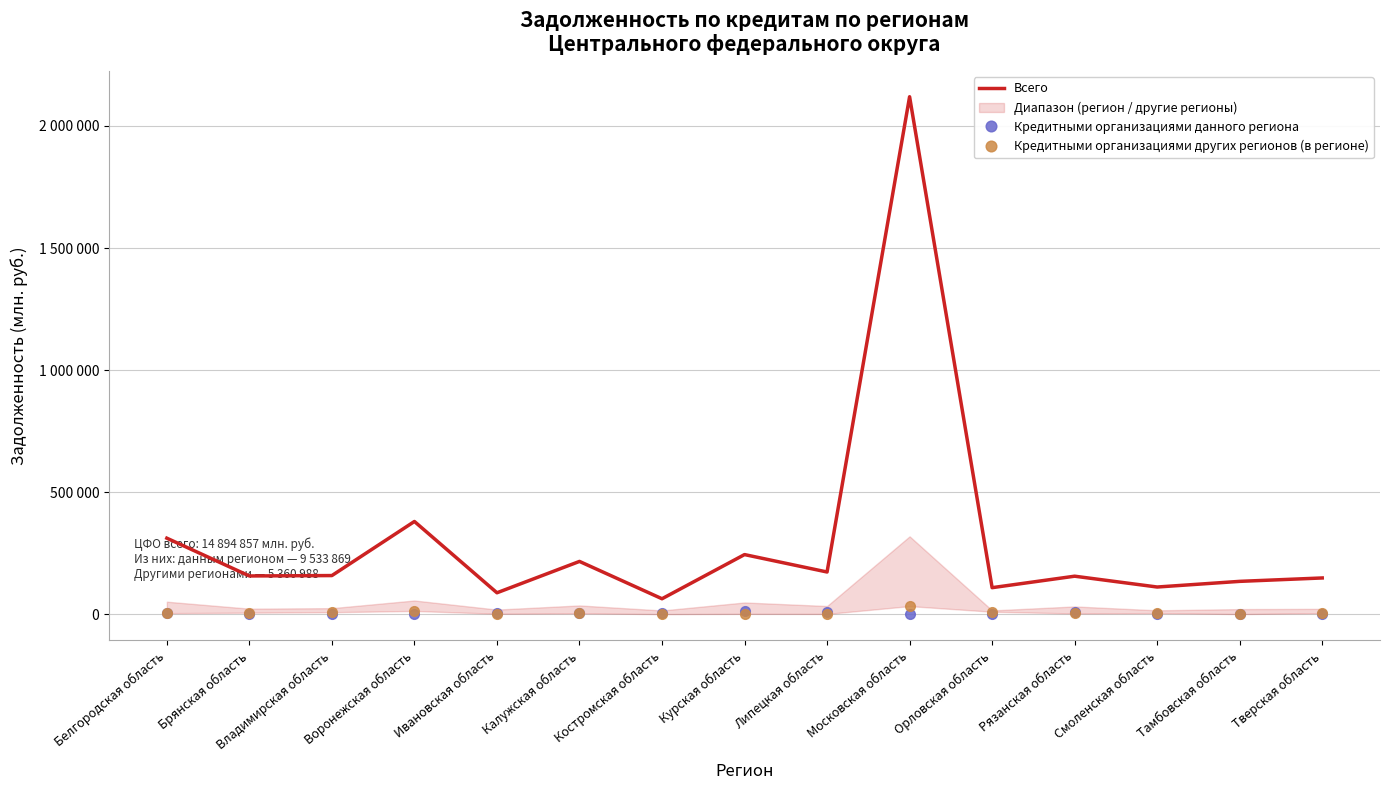

Count the number of categories in the chart.

15